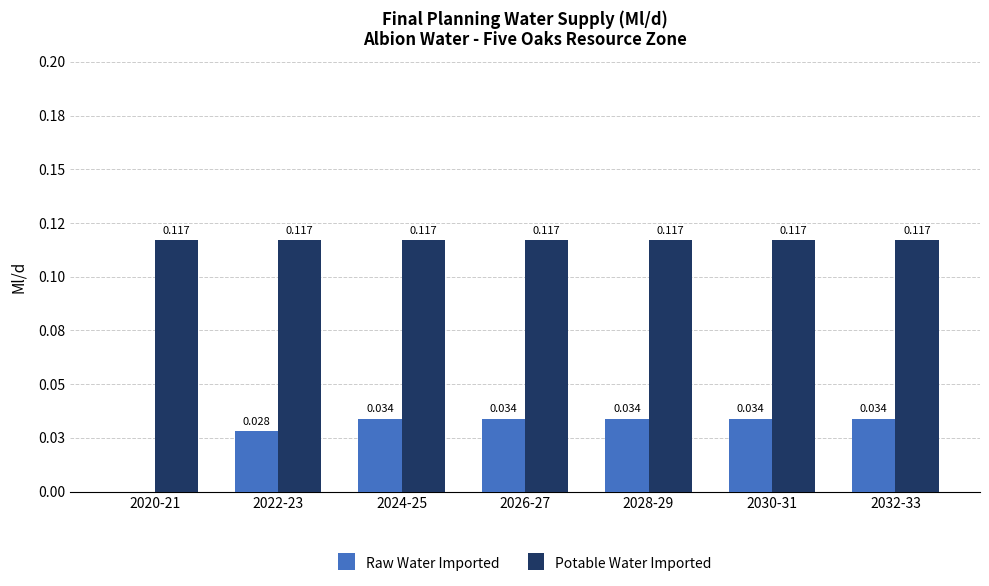

Which has a higher value, 2020-21 or 2024-25?

2024-25